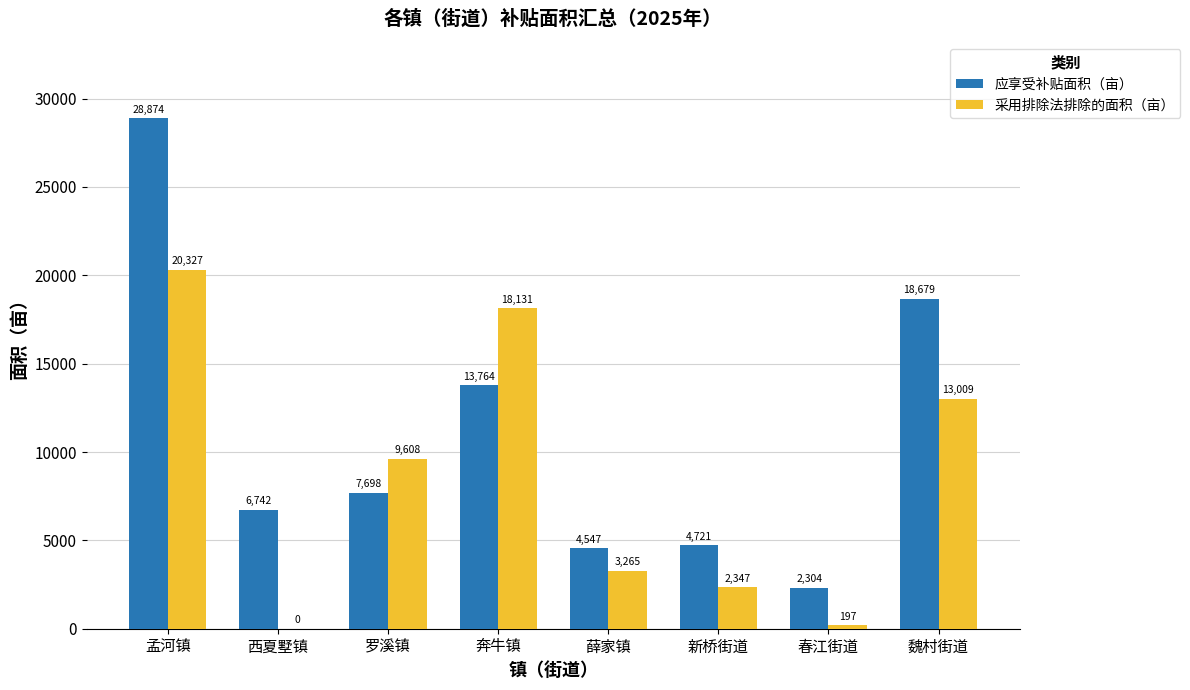

What are all the series names shown in the legend?

应享受补贴面积（亩）, 采用排除法排除的面积（亩）